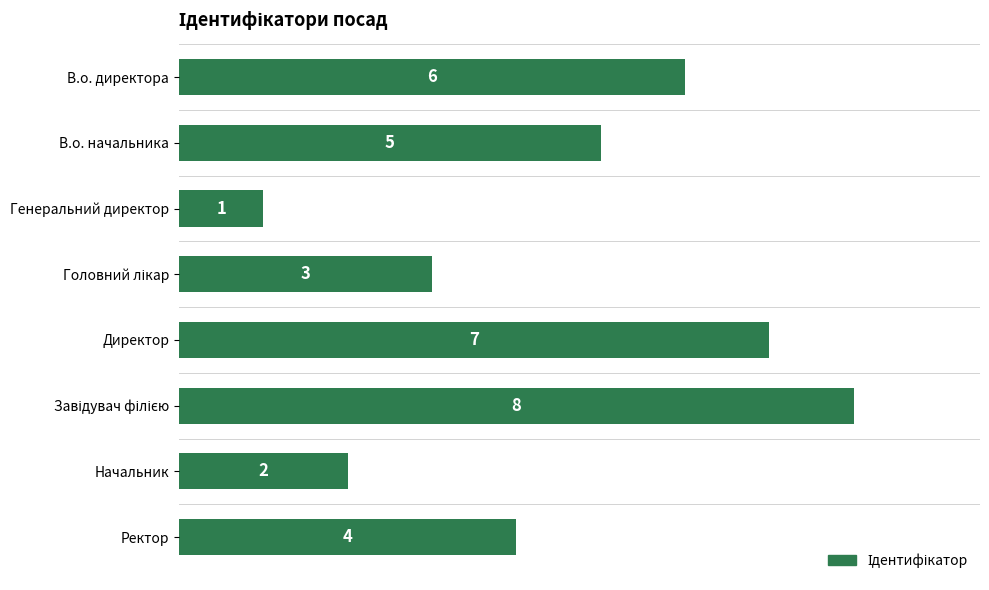

What is the maximum value shown in the chart?

8